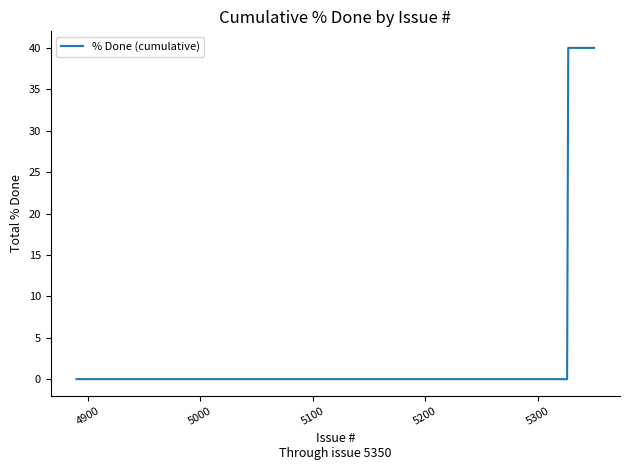

What is the difference between the maximum and minimum values?

40